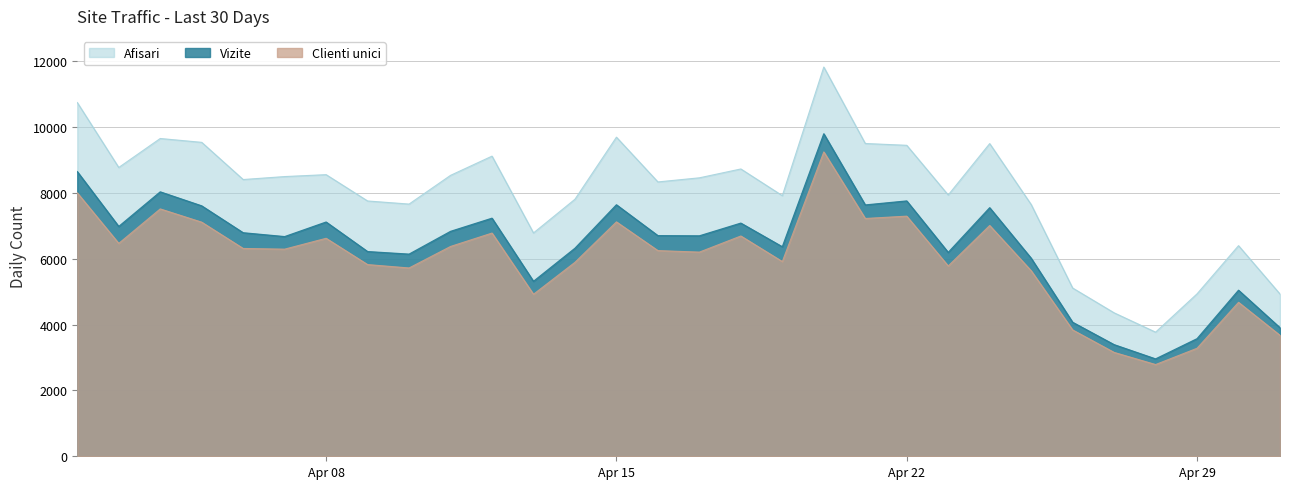

What is the difference between the second highest and second lowest values in the Afisari series?

6391